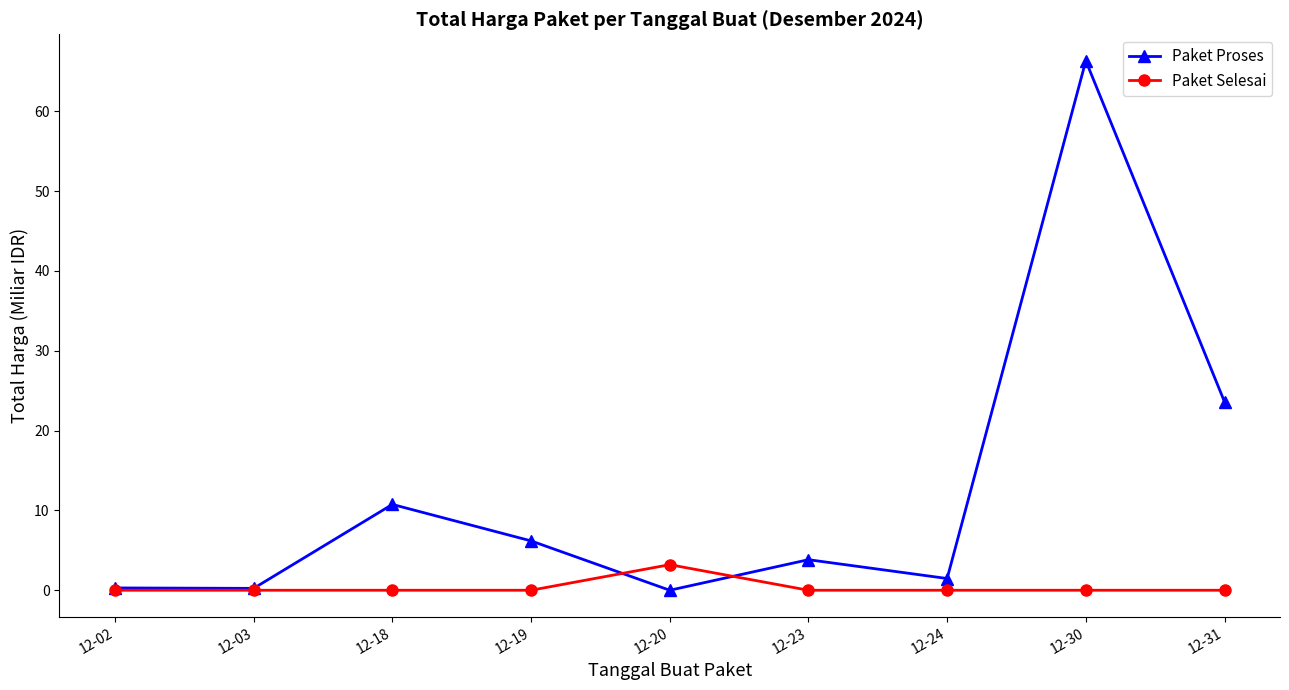

The Paket Proses series shows 6.6 at 12-23. True or false?

False